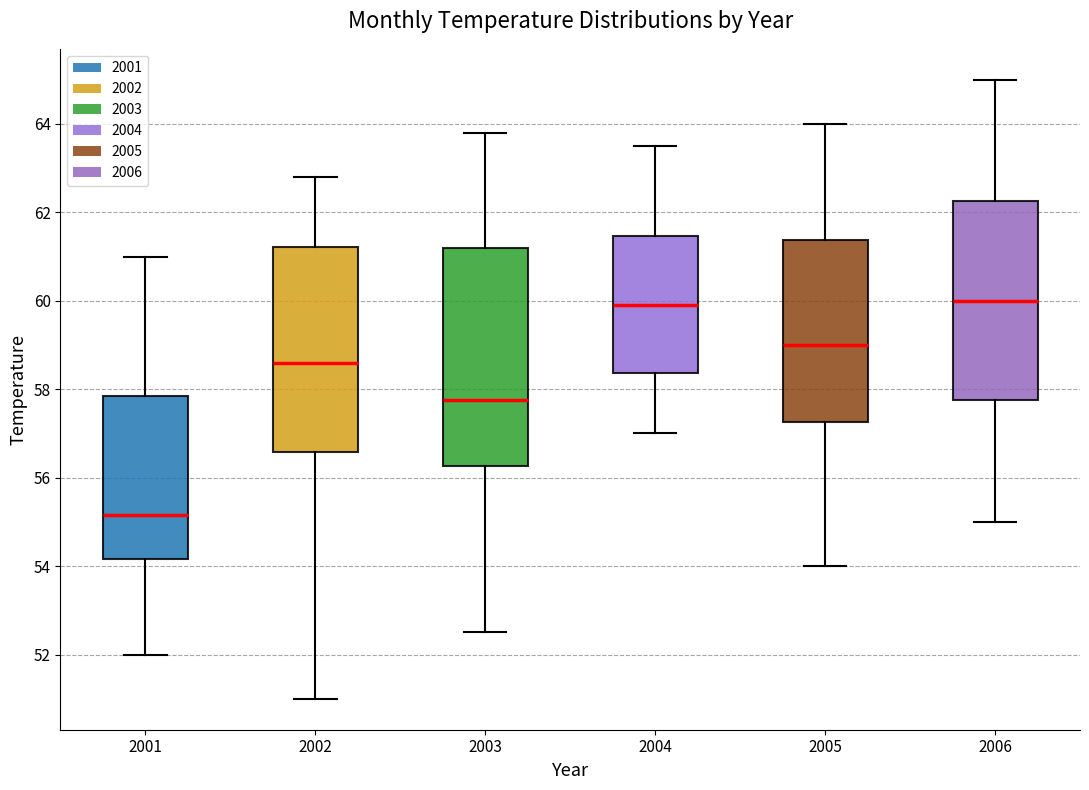

Reading left to right, read every box against the y-axis: the position of its median line, the range the box covers, and the ends of its whiskers. The values are not printed on the chart, so give them approximately, as read against the axis.

2001: median 55.2, box 54.2 to 57.8, whiskers 52.0 to 61.0
2002: median 58.6, box 56.6 to 61.2, whiskers 51.0 to 62.8
2003: median 57.8, box 56.2 to 61.2, whiskers 52.6 to 63.8
2004: median 60.0, box 58.4 to 61.4, whiskers 57.0 to 63.6
2005: median 59.0, box 57.2 to 61.4, whiskers 54.0 to 64.0
2006: median 60.0, box 57.8 to 62.2, whiskers 55.0 to 65.0